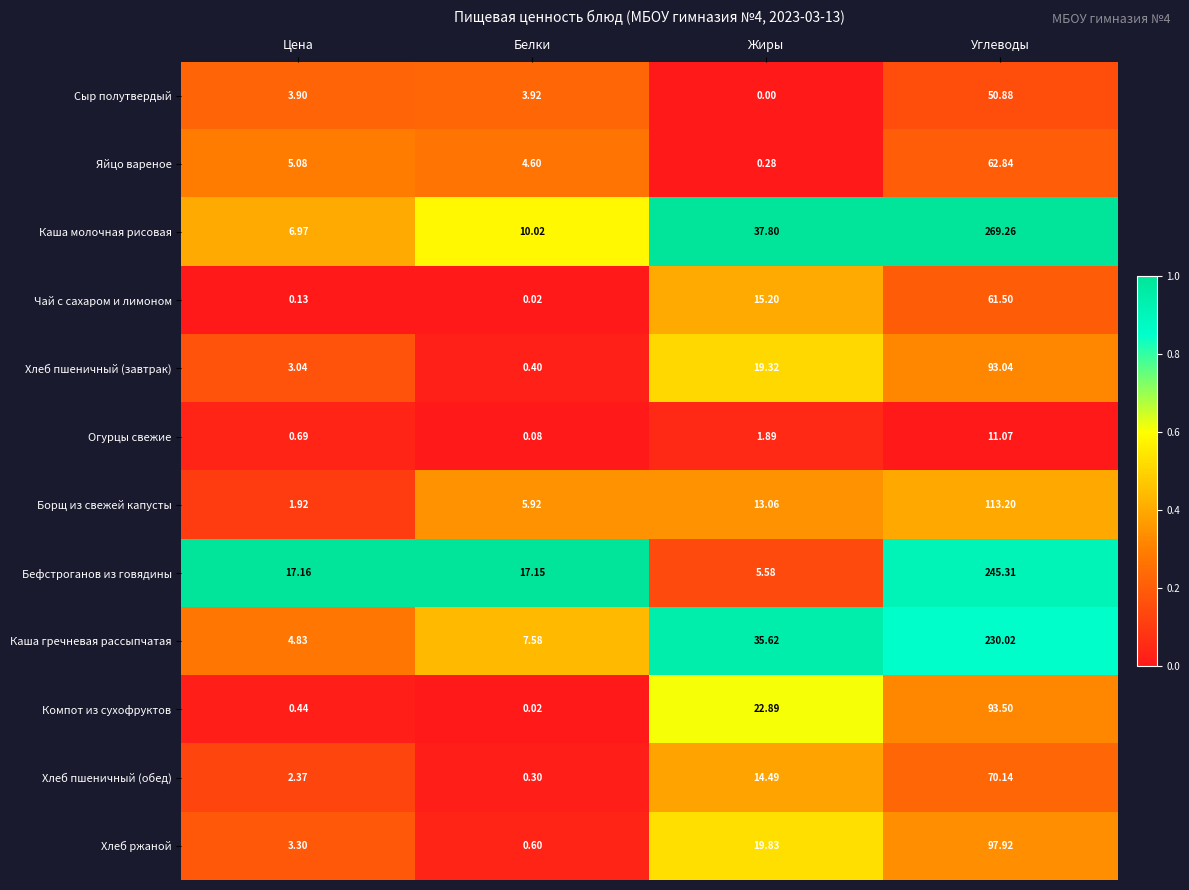

Which series has the widest spread of values?

Каша молочная рисовая